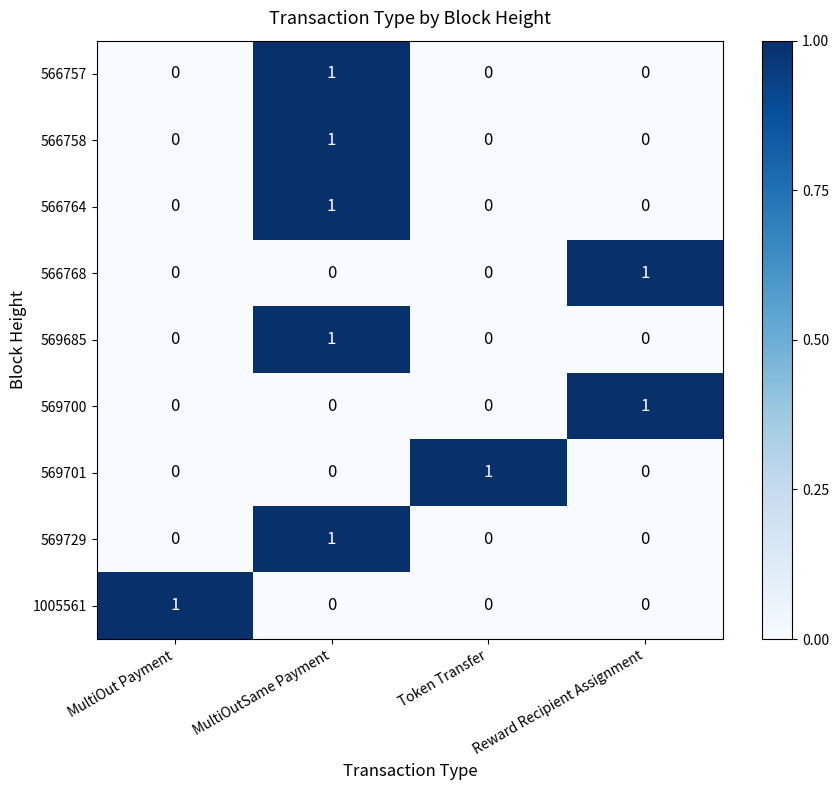

How many distinct data groups are displayed?

9